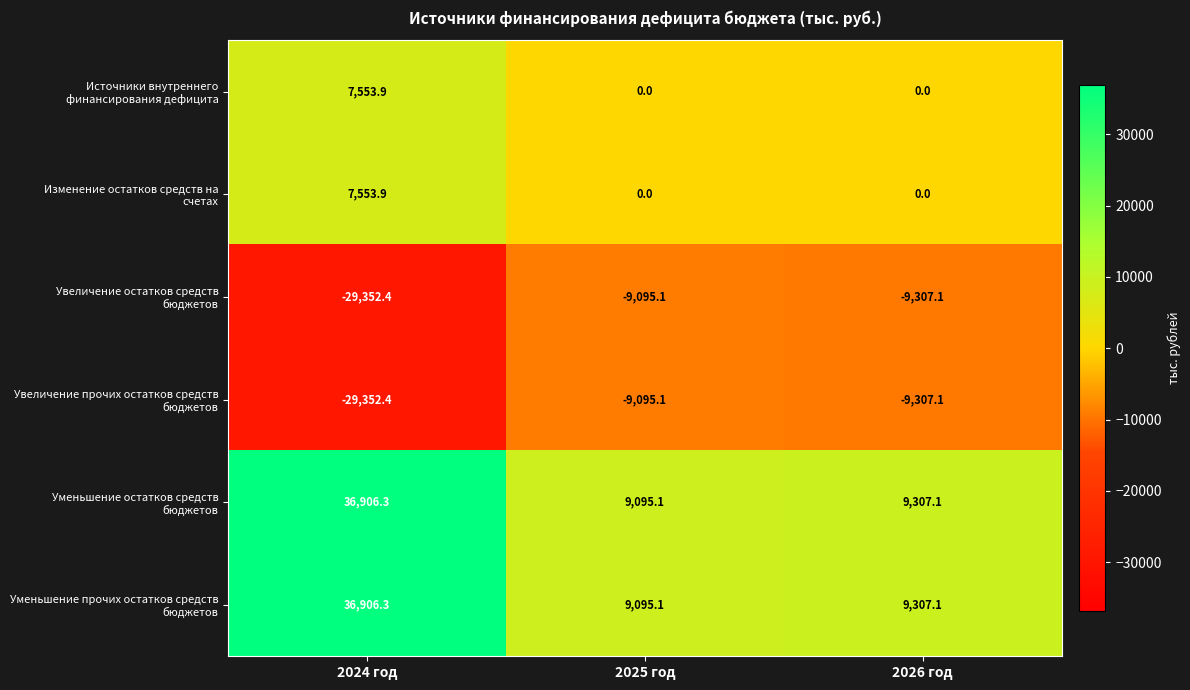

At which category is the sum across all series the highest?

2024 год